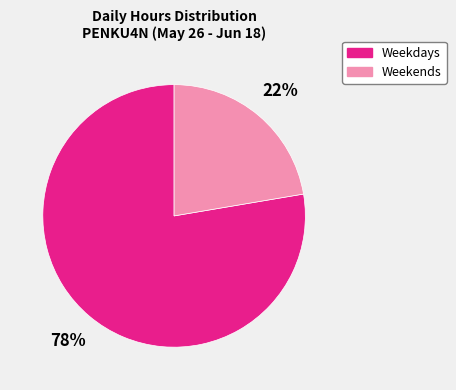

Is there any slice that represents more than half of the pie?

Yes